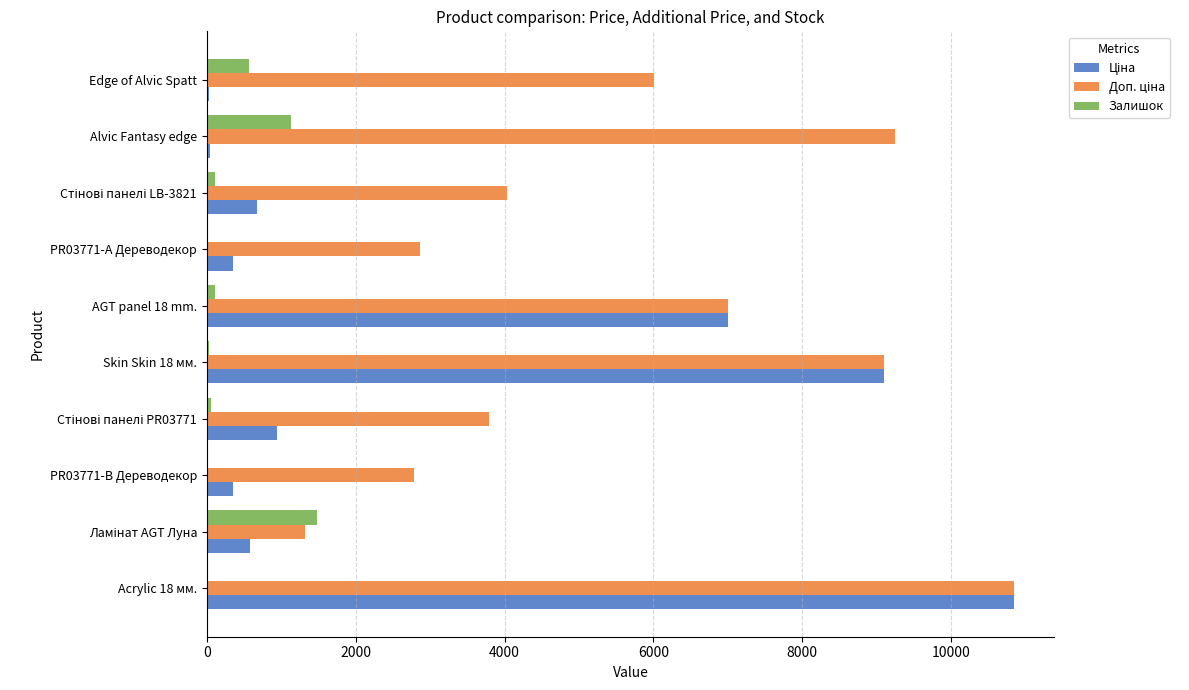

At which category is the sum across all series the highest?

Acrylic 18 мм.